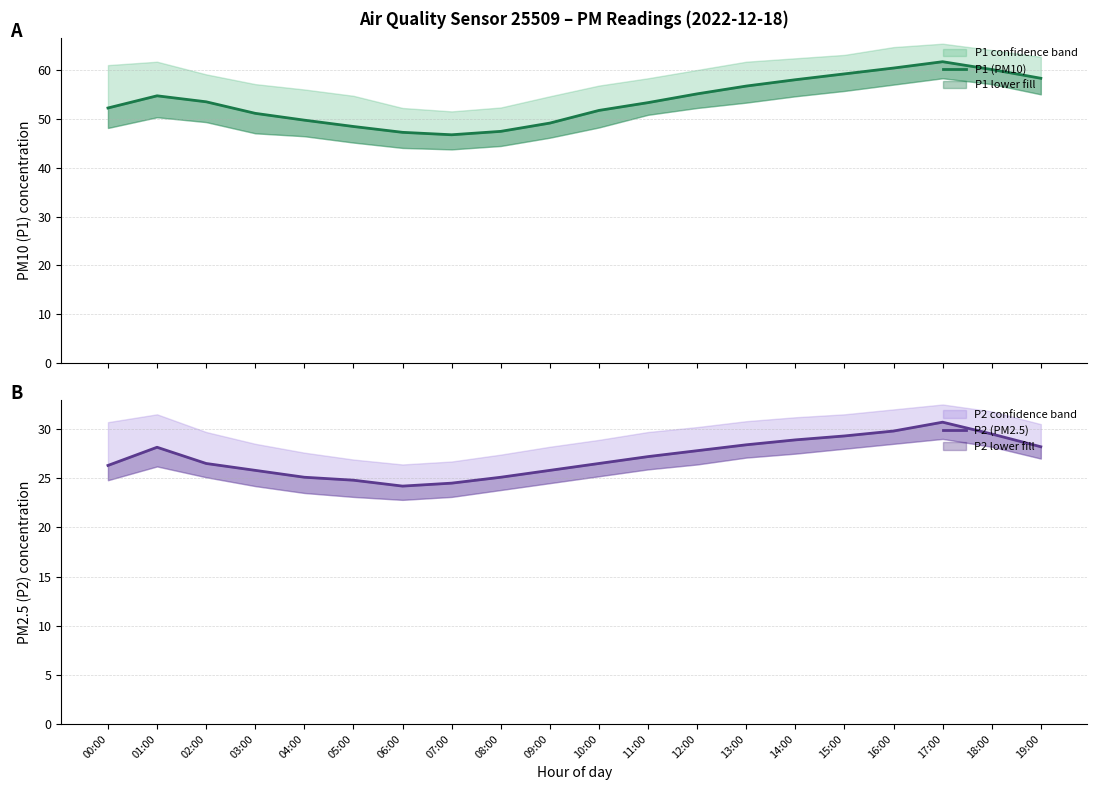

Between 11:00 and 17:00, which is larger?

17:00